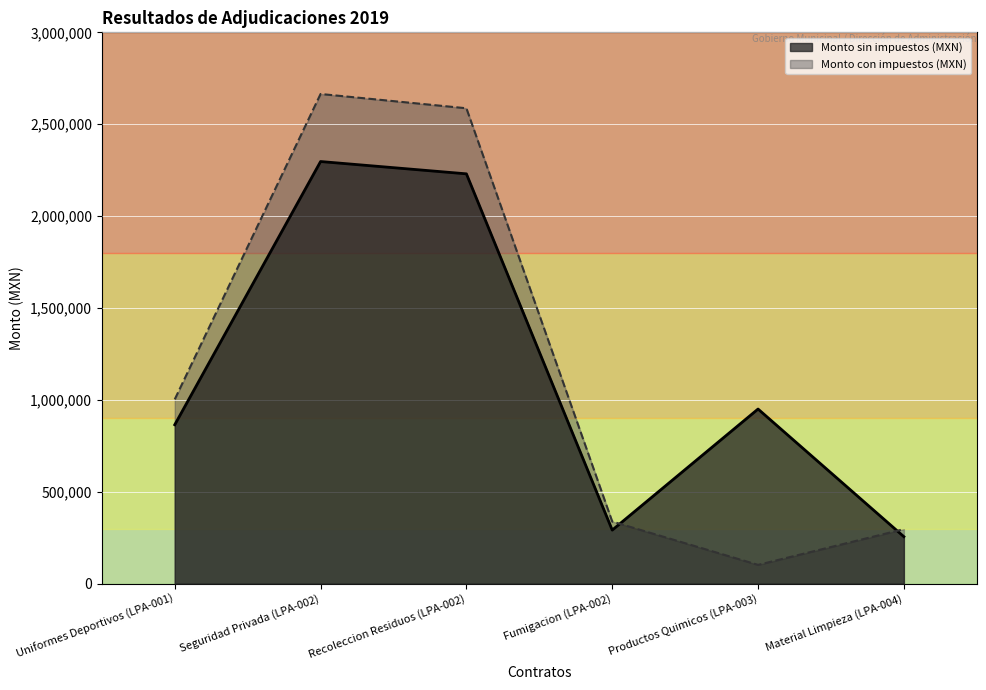

Reading right to left, transcribe all the data shown in this chart.

Monto sin impuestos (MXN): 255591.2	950106.0	291369.6	2230020.0	2296970.0	864600.0
Monto con impuestos (MXN): 296485.8	102123.0	337968.3	2586823.2	2664485.2	1002936.0